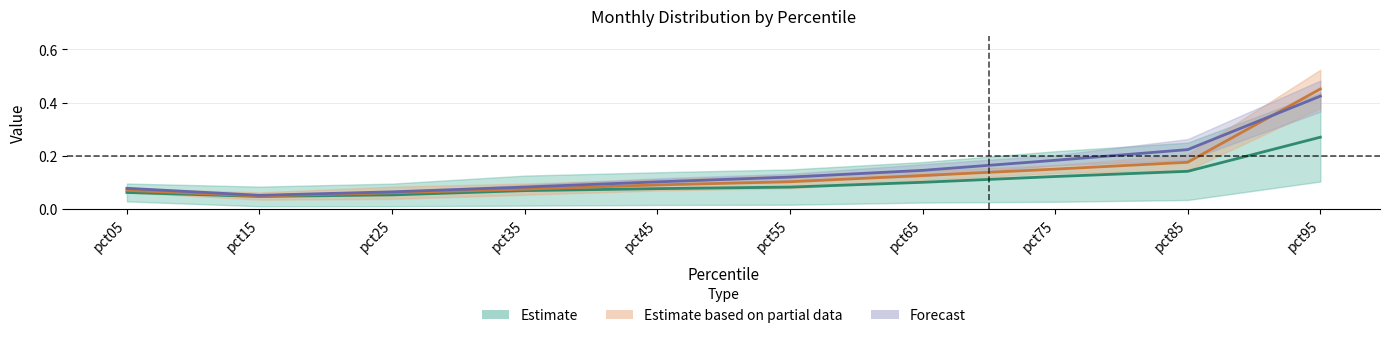

What is the difference between the second highest and second lowest values in the Mar series?

0.1